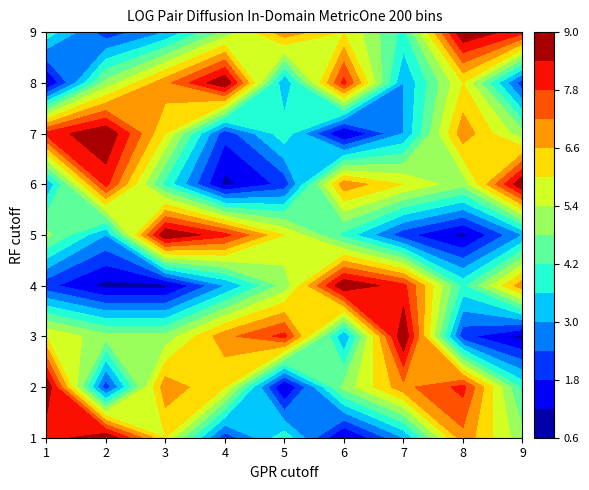

What is the difference between the 6 values at 1 and 6?

2